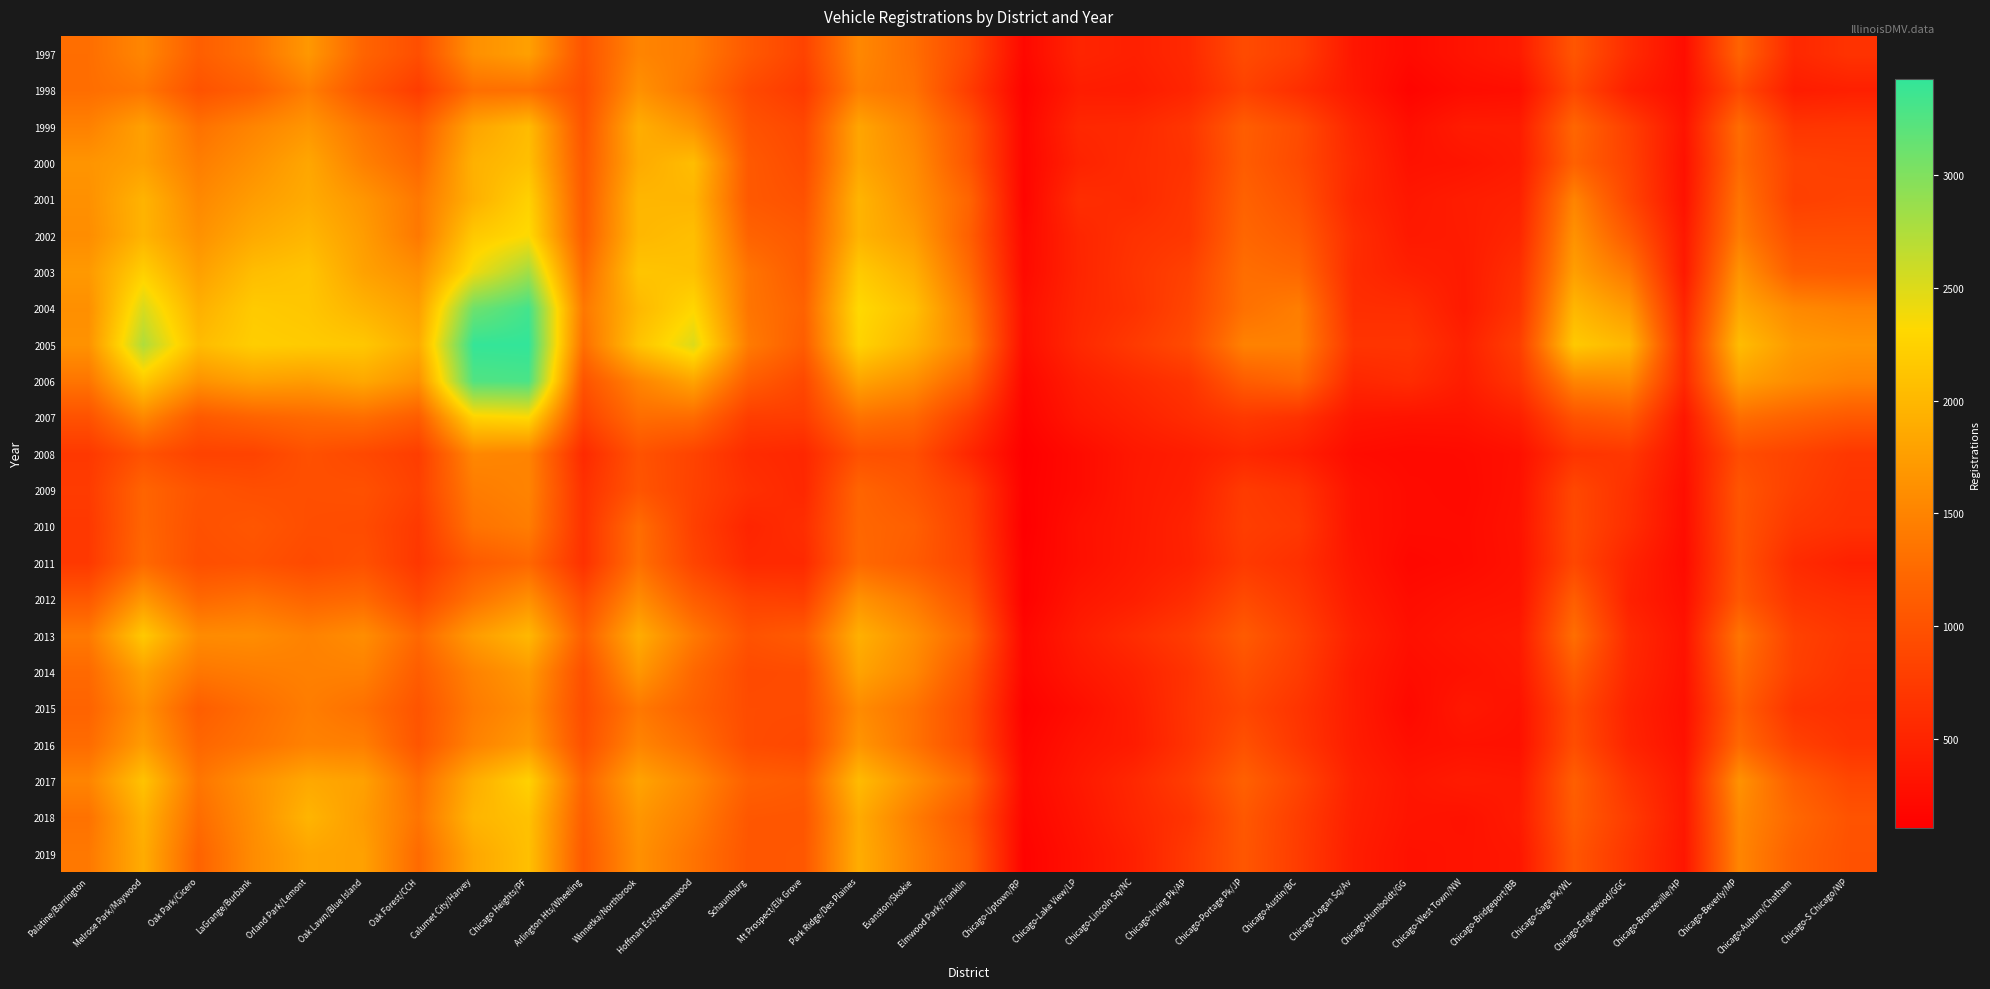

What is the total value across all series at Oak Park/Cicero?

30671